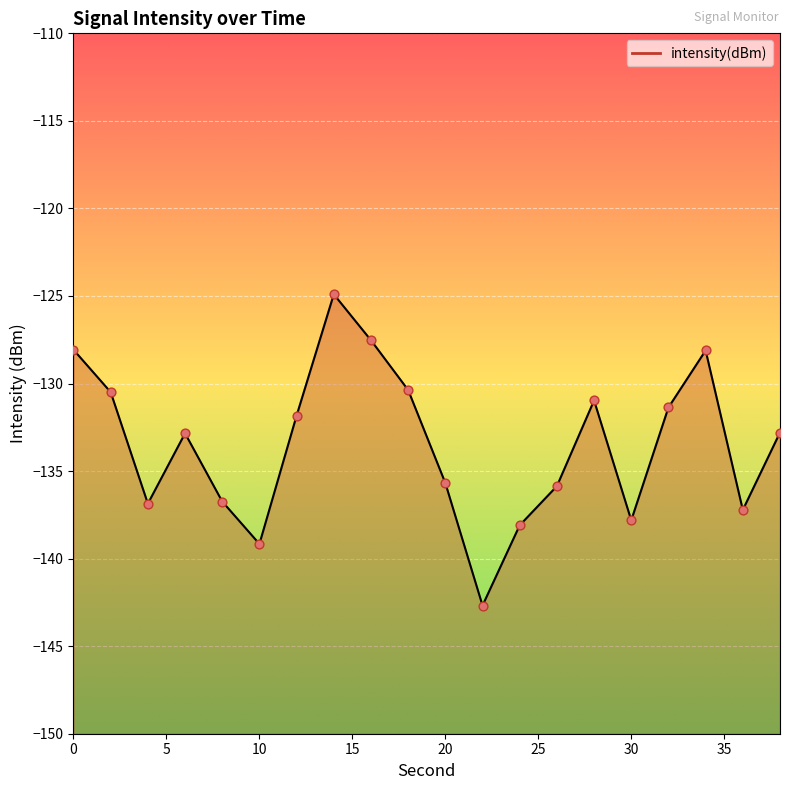

What is the change in value from 16 to 22?

-15.2